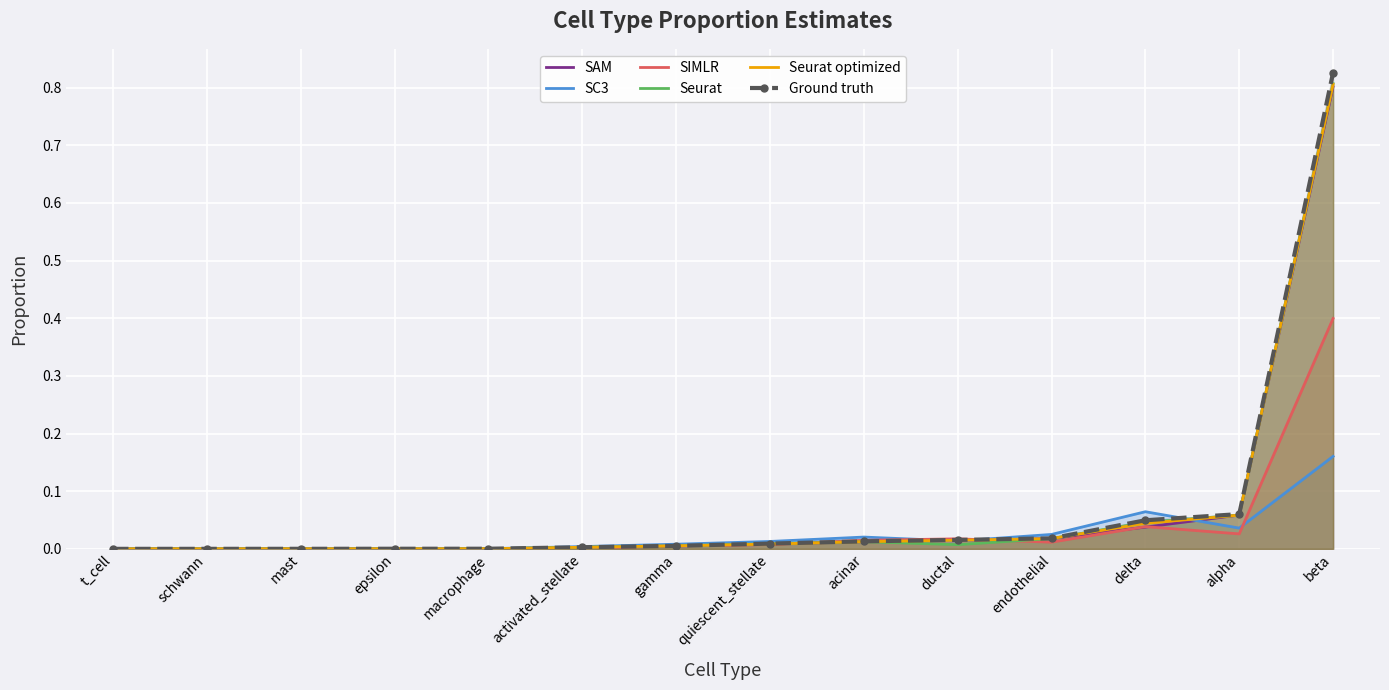

At mast, list the series in order from largest to smallest.

SC3, SIMLR, SAM, Seurat optimized, Seurat, Ground truth